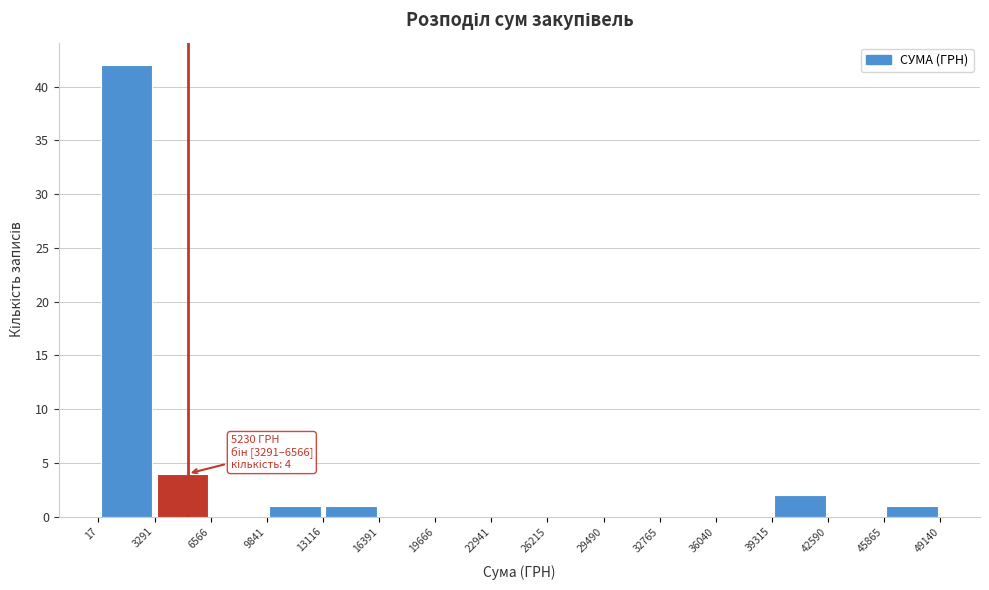

Over which range of the x-axis is the bar tallest?

17 to 3291